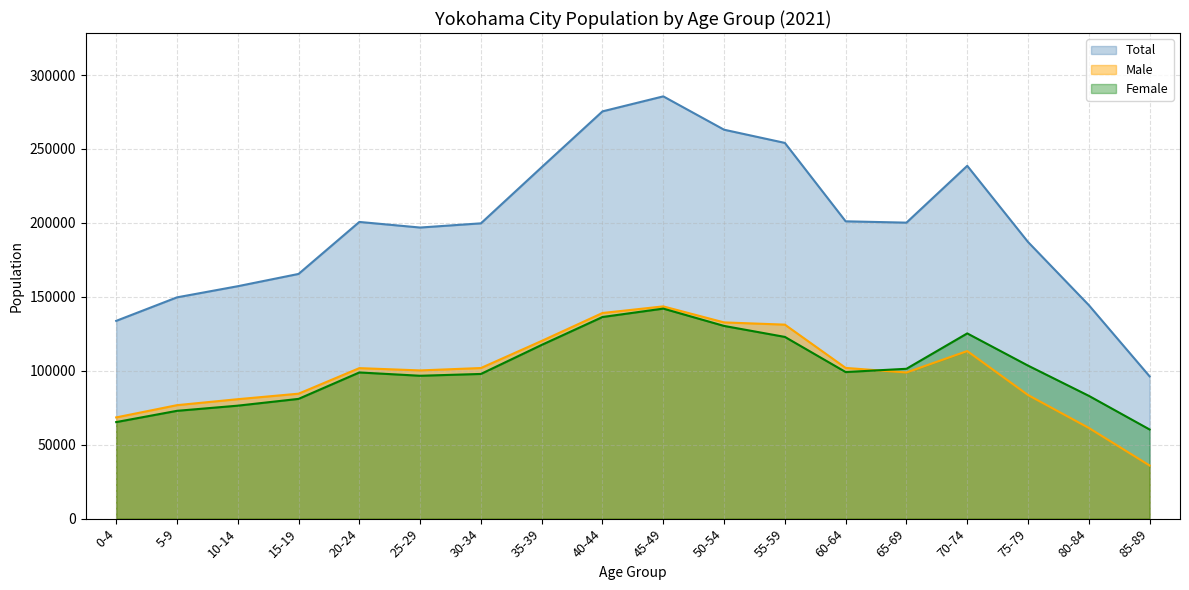

True or false: Male has a value of 153828 at 60-64.

False